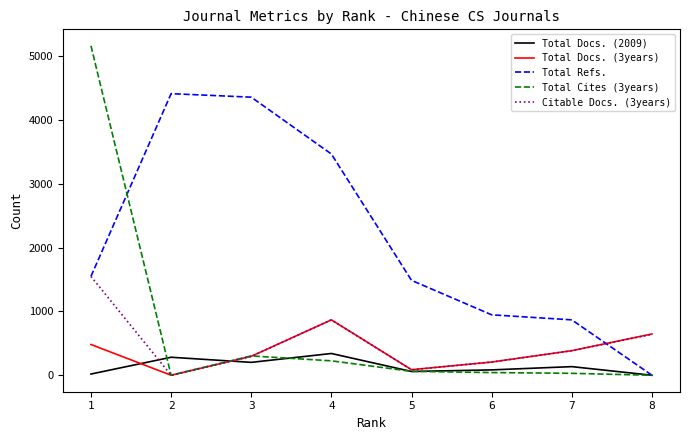

True or false: Total Docs. (2009) and Total Docs. (3years) intersect in this chart.

True